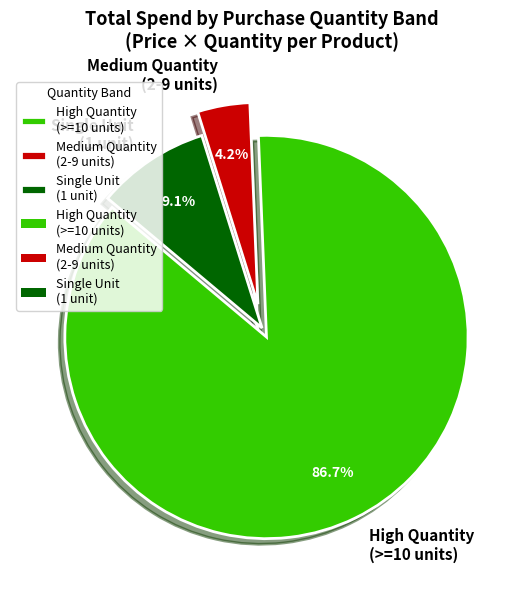

Rank the categories by value from lowest to highest.

Medium Quantity (2-9 units), Single Unit (1 unit), High Quantity (>=10 units)